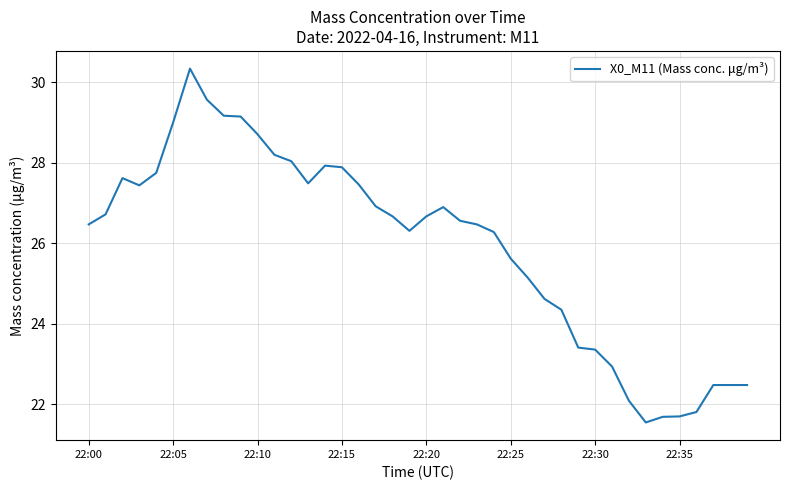

What is the difference between the maximum and minimum values?

8.8